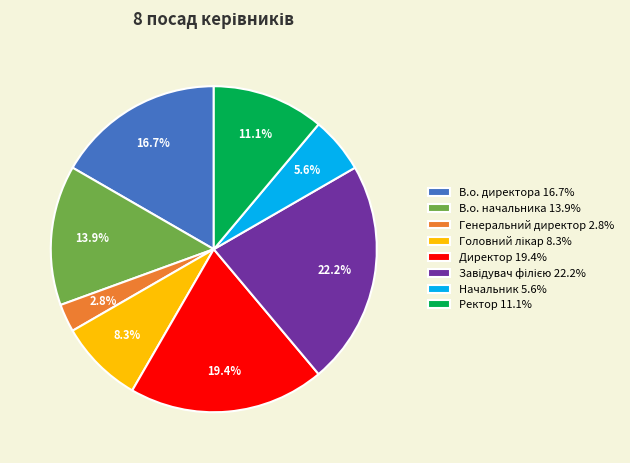

Count the number of slices in the pie.

8